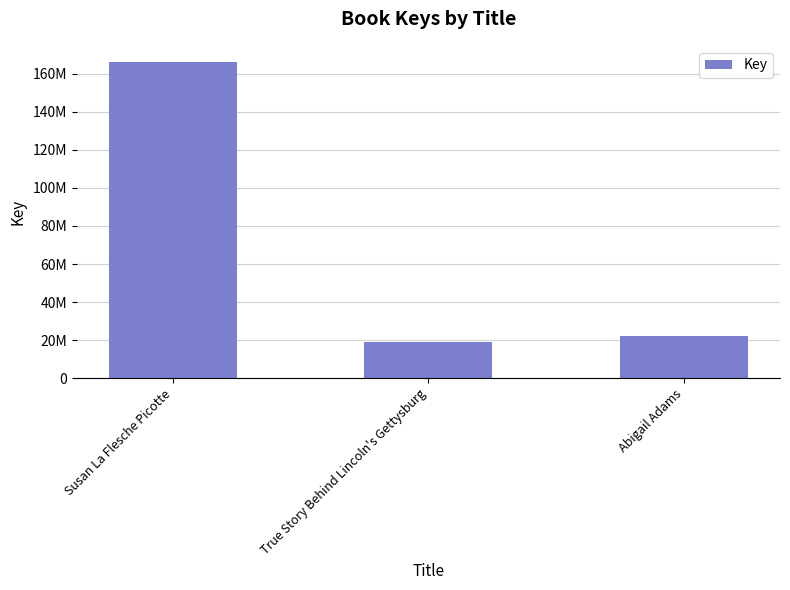

Rank the categories by value from lowest to highest.

True Story Behind Lincoln's Gettysburg, Abigail Adams, Susan La Flesche Picotte